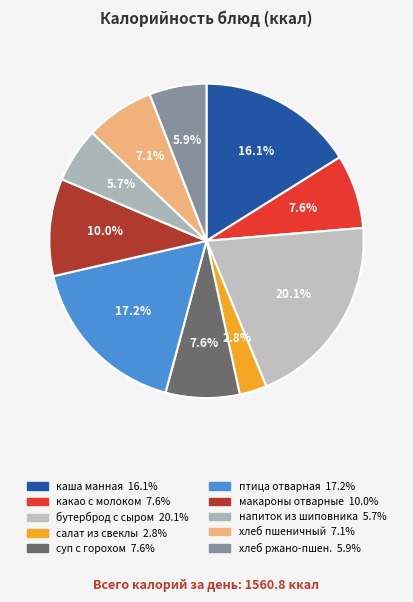

To the nearest percent, what is the average slice percentage?

10%